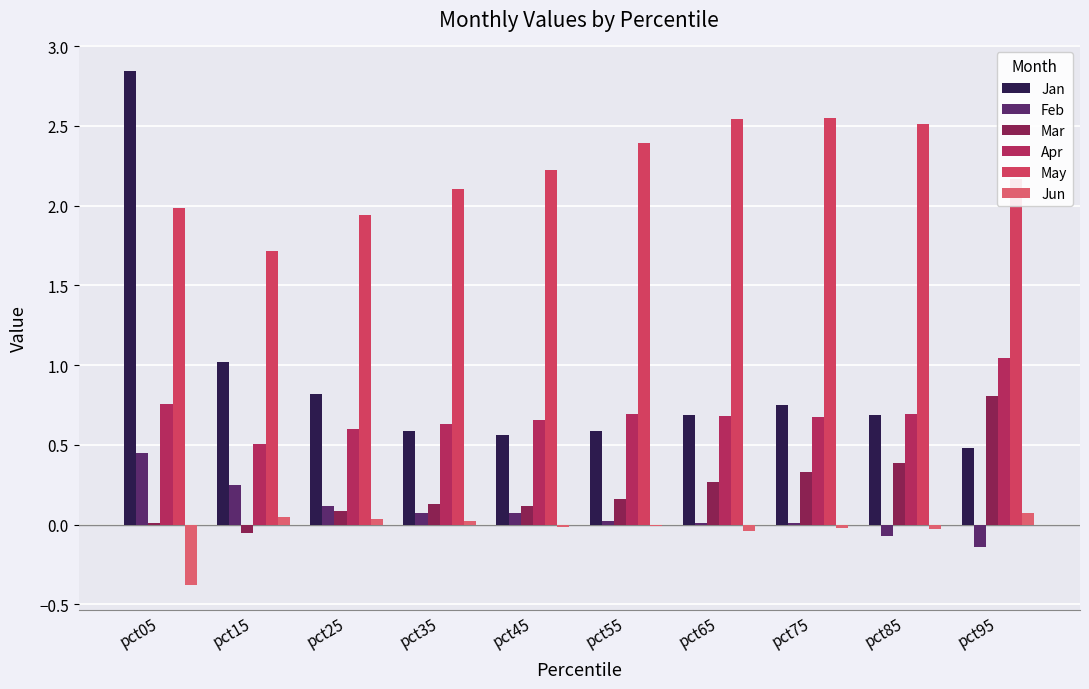

Rank the series by their maximum value, from highest to lowest.

Jan, May, Apr, Mar, Feb, Jun